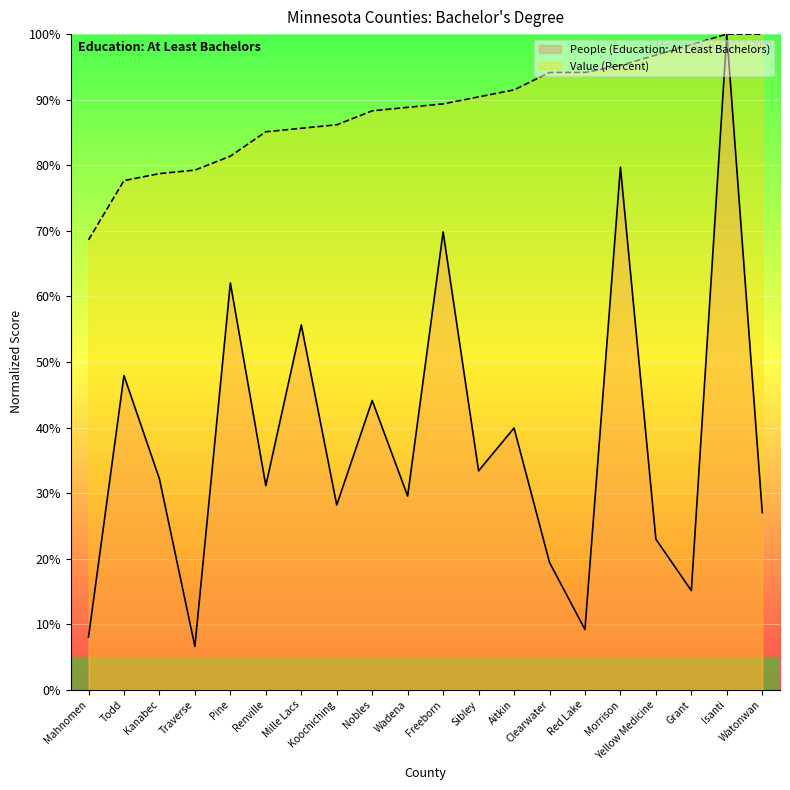

Rank the series by their average value, from lowest to highest.

People (Education: At Least Bachelors), Value (Percent)